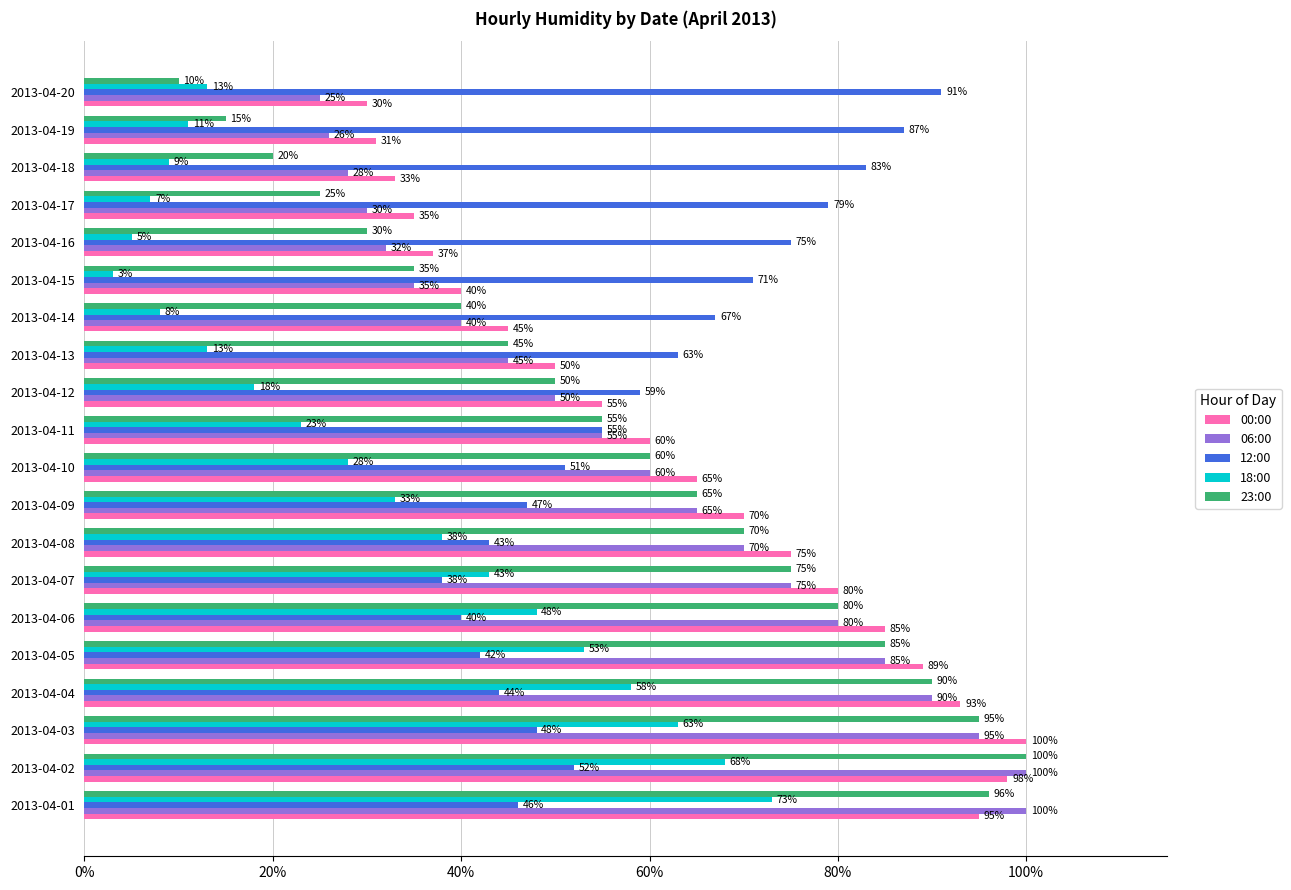

Which series has the widest spread of values?

23:00